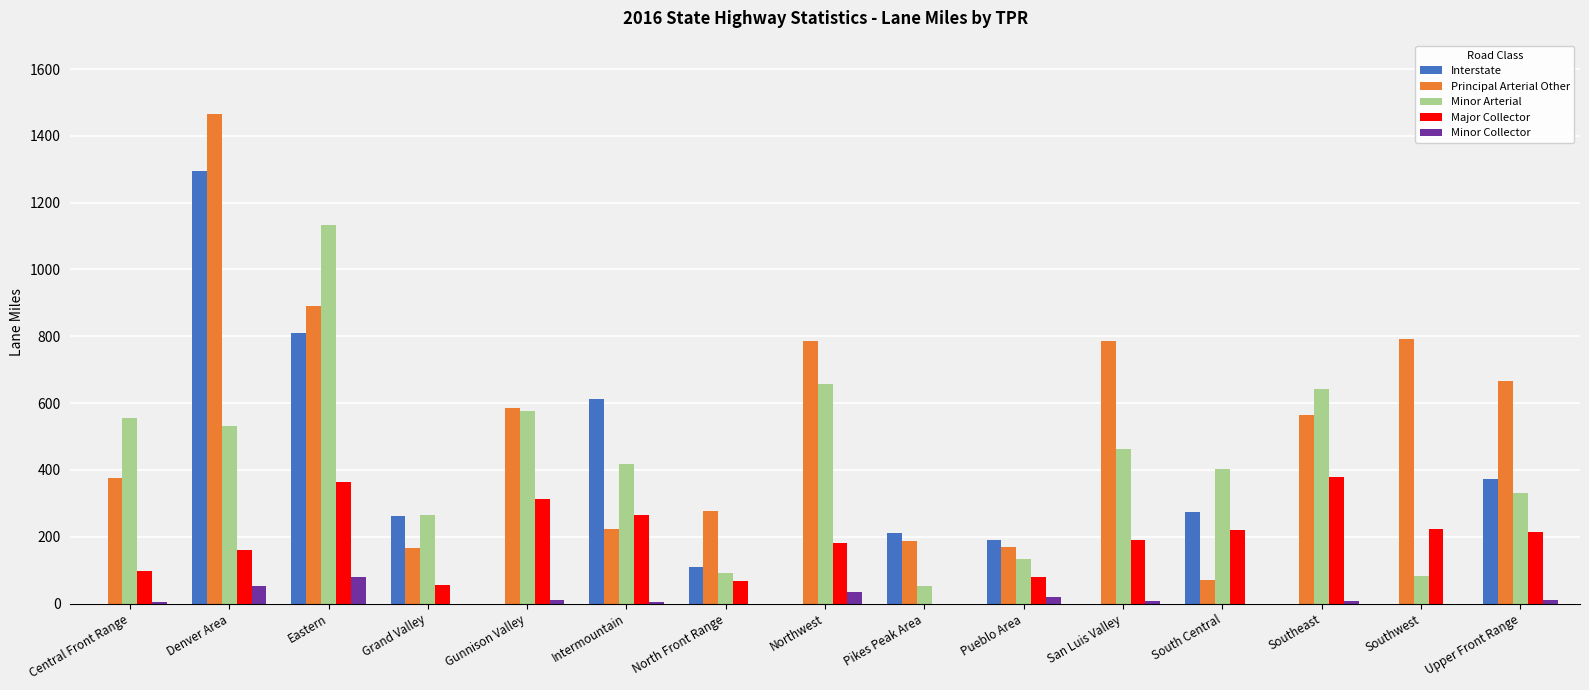

True or false: Minor Collector has a value of 78.5 at Eastern.

True